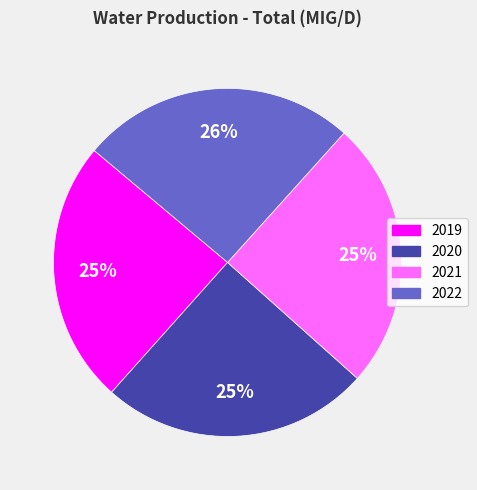

Between 2019 and 2022, which is larger?

2022